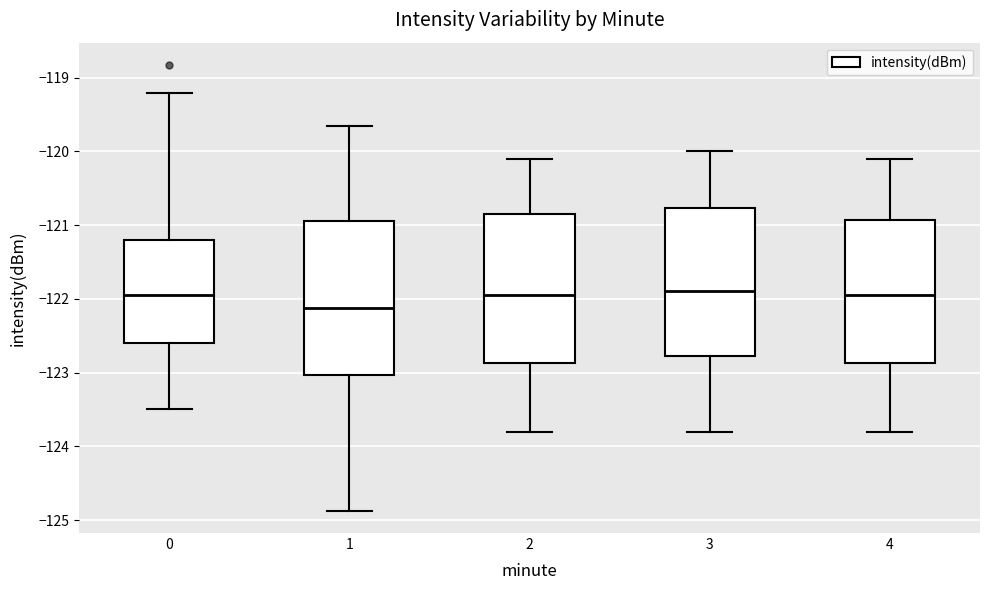

Where is the upper edge of the box at x = 0 on the y-axis? The values are not printed on the chart, so give them approximately, as read against the axis.

-121.2